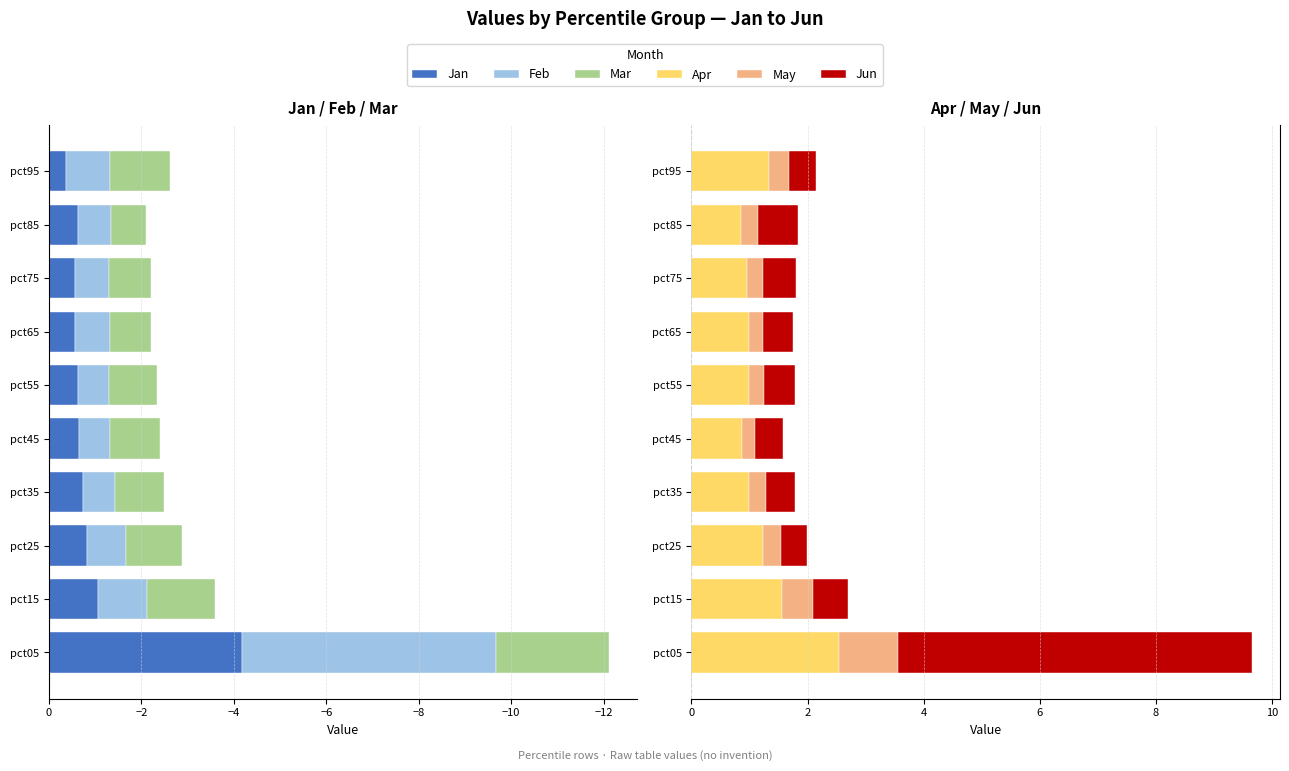

Read the Feb value at pct45.

-0.7